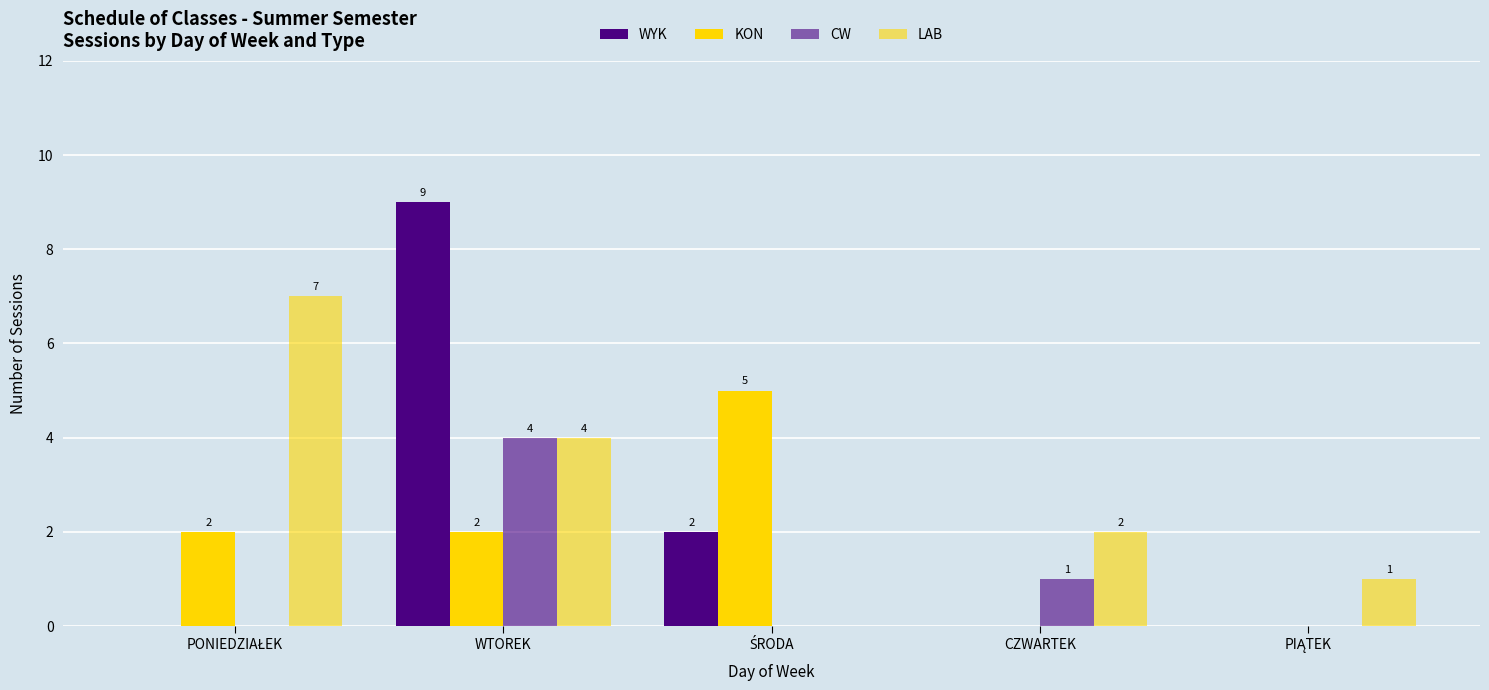

How many groups of bars are there?

5